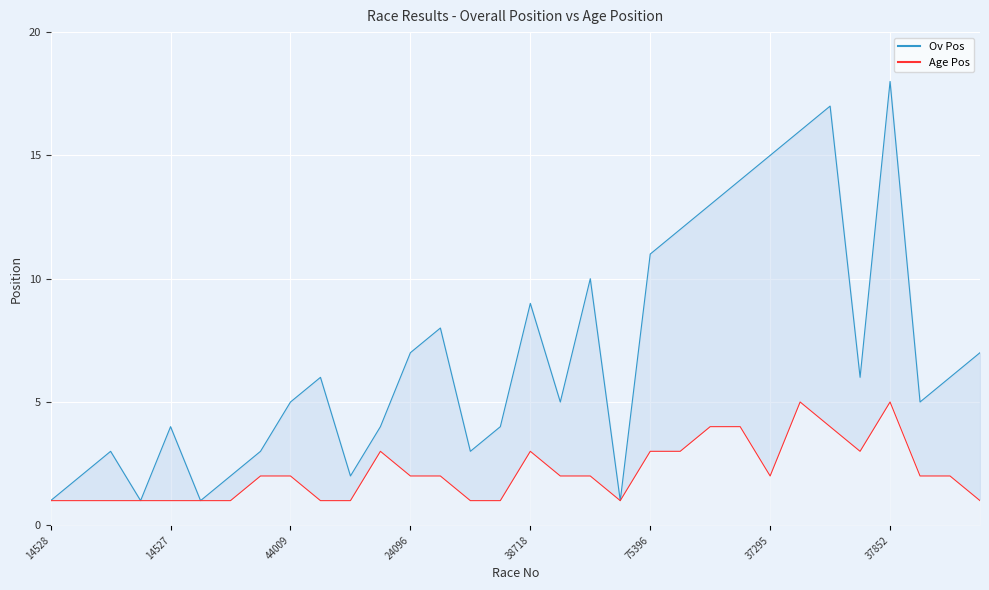

True or false: Ov Pos has a value of 10 at 39310.

False